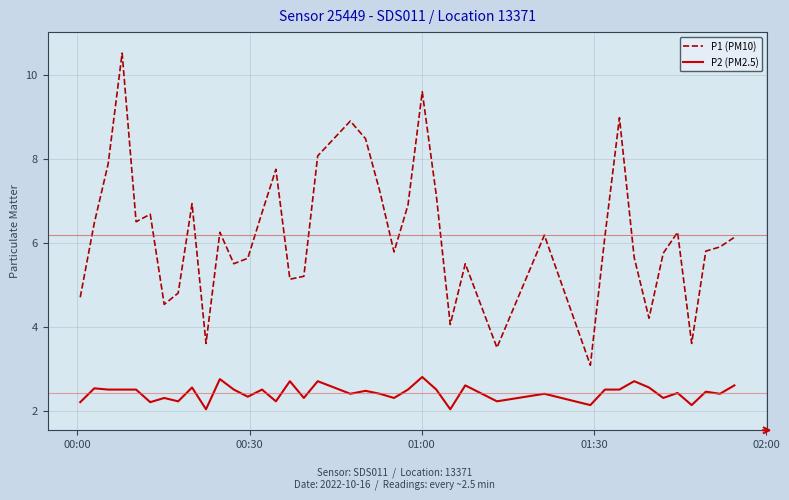

True or false: P2 (PM2.5) has more than 2 interior local peaks.

True